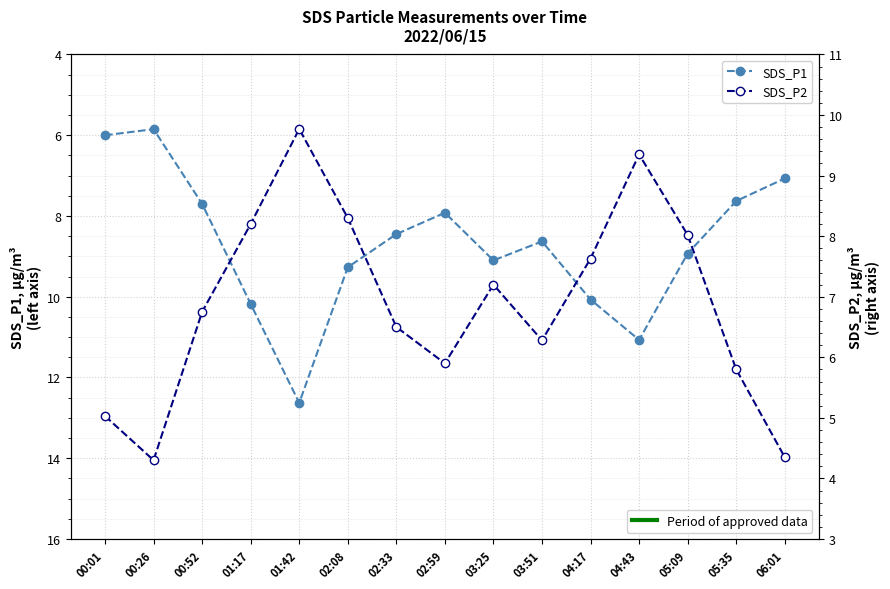

What is the difference between the maximum and second lowest values in the SDS_P1 series?

6.6